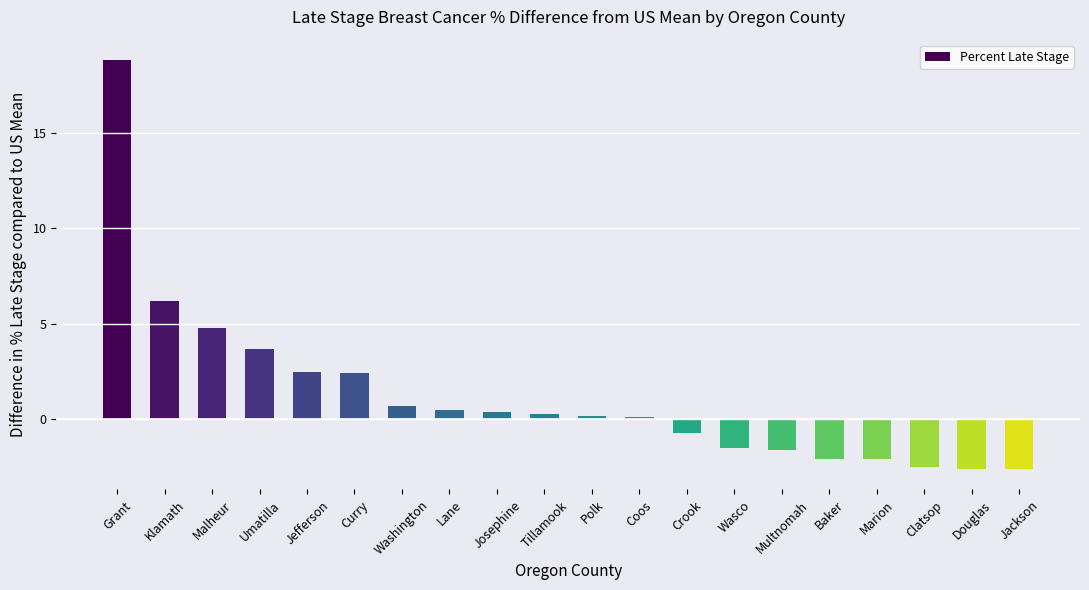

Reading left to right, transcribe all the data shown in this chart.

Grant=18.8	Klamath=6.2	Malheur=4.8	Umatilla=3.7	Jefferson=2.5	Curry=2.4	Washington=0.7	Lane=0.5	Josephine=0.4	Tillamook=0.3	Polk=0.2	Coos=0.1	Crook=-0.7	Wasco=-1.5	Multnomah=-1.6	Baker=-2.1	Marion=-2.1	Clatsop=-2.5	Douglas=-2.6	Jackson=-2.6